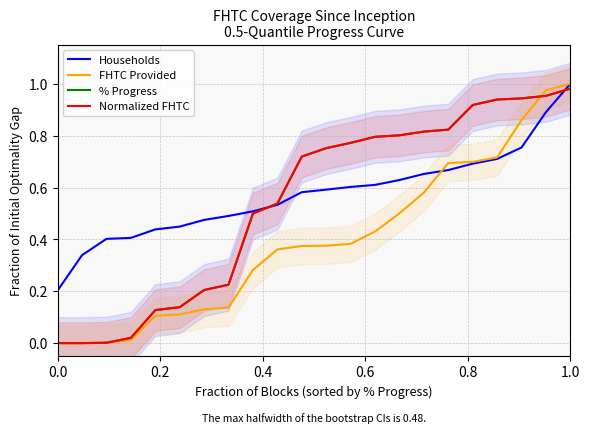

True or false: FHTC Provided has more than 1 interior local peaks.

False